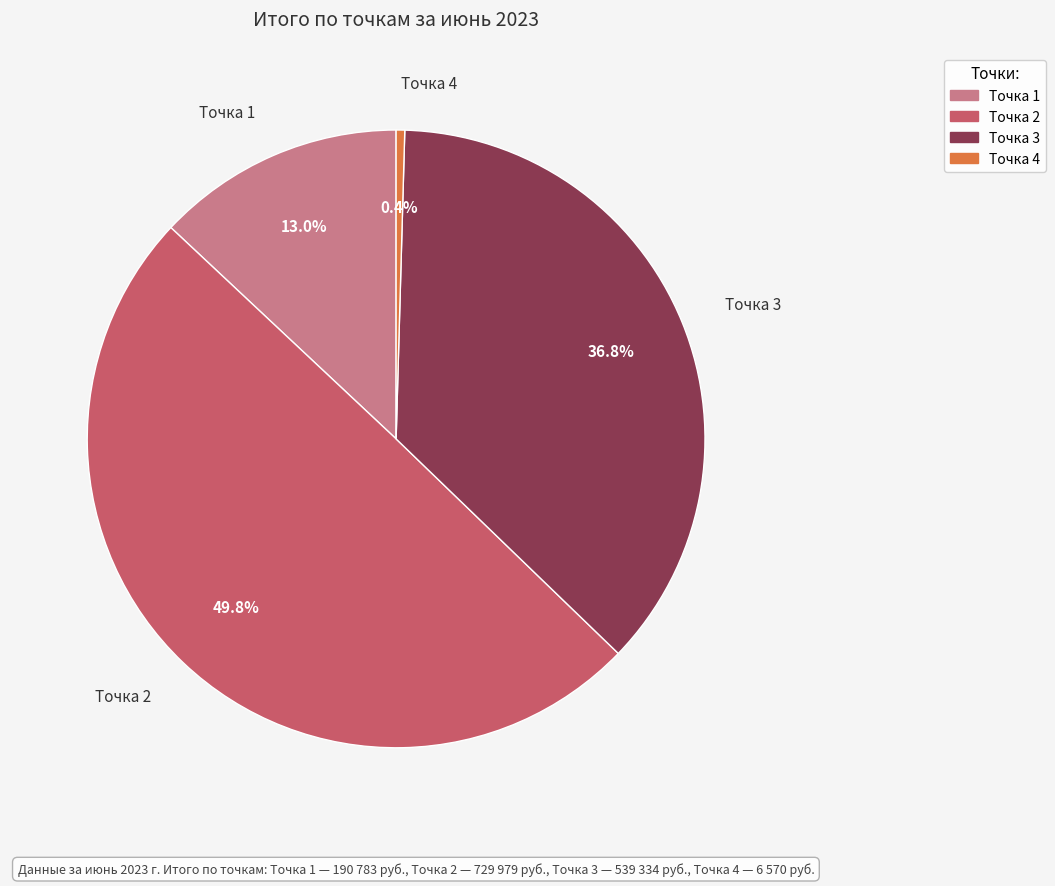

Does Точка 3 represent more than half of the total?

No